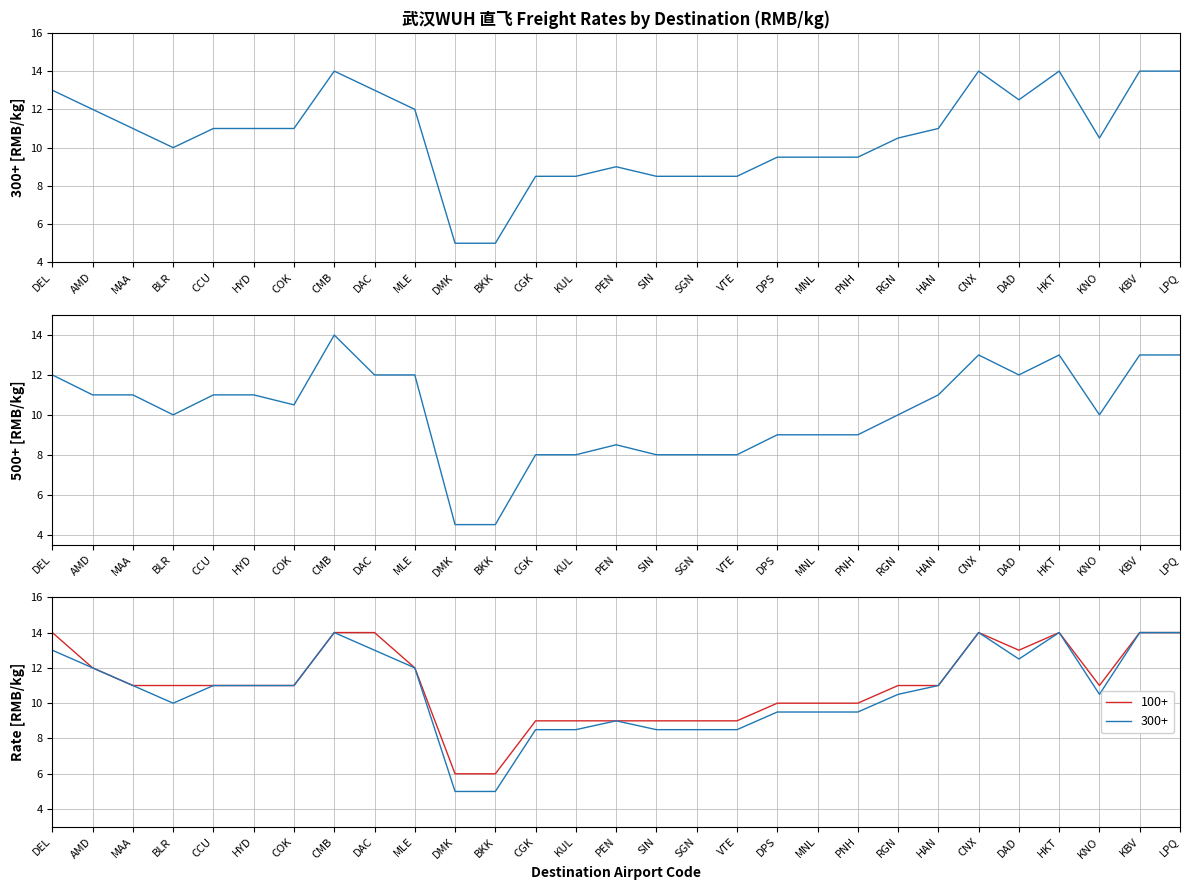

The value of 100+ at MNL is 16.0. True or false?

False